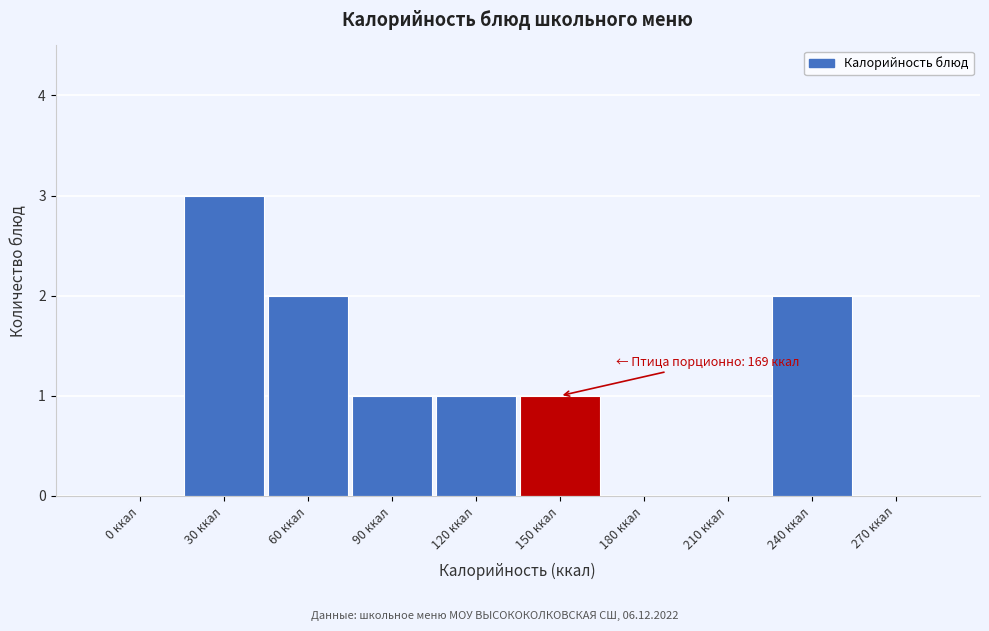

Reading left to right, list all the values displayed in this chart.

0 ккал=0	30 ккал=3	60 ккал=2	90 ккал=1	120 ккал=1	150 ккал=1	180 ккал=0	210 ккал=0	240 ккал=2	270 ккал=0